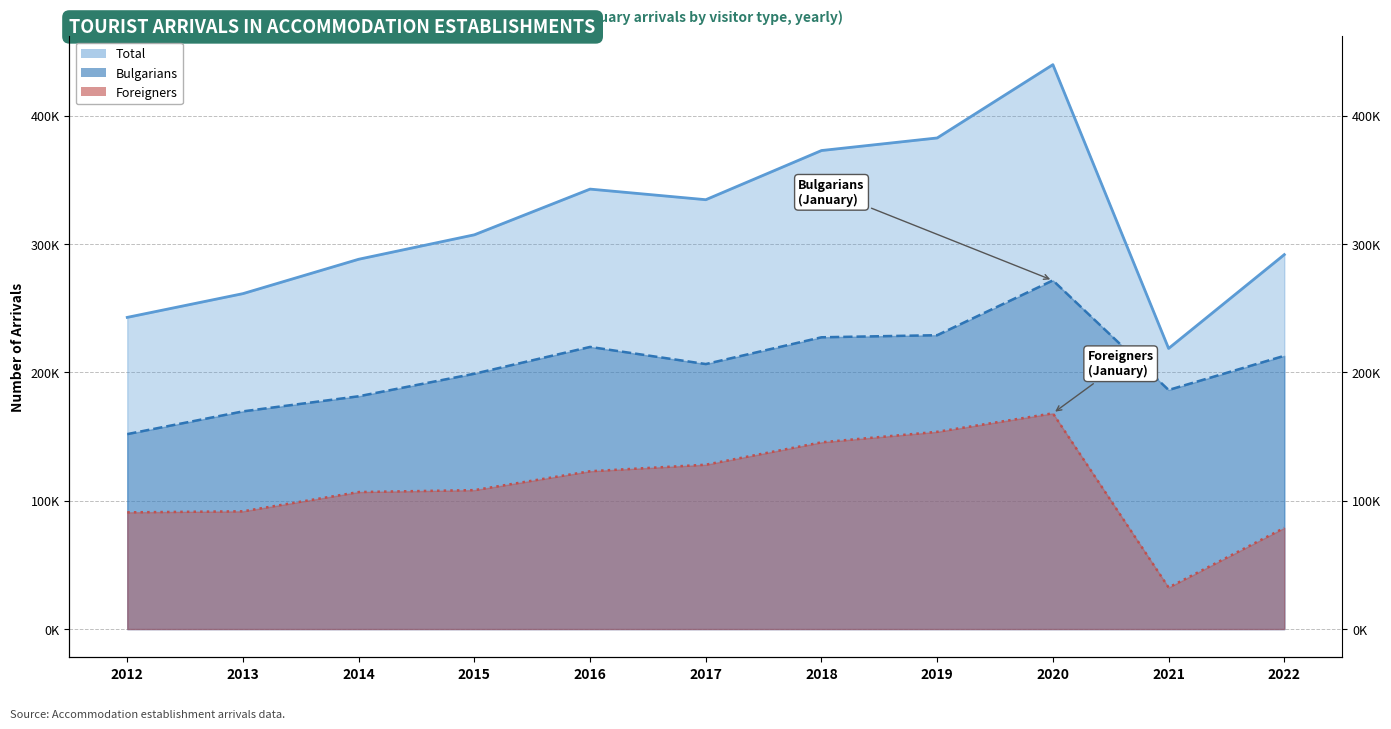

Is it true that Foreigners equals 106787 at 2014?

True